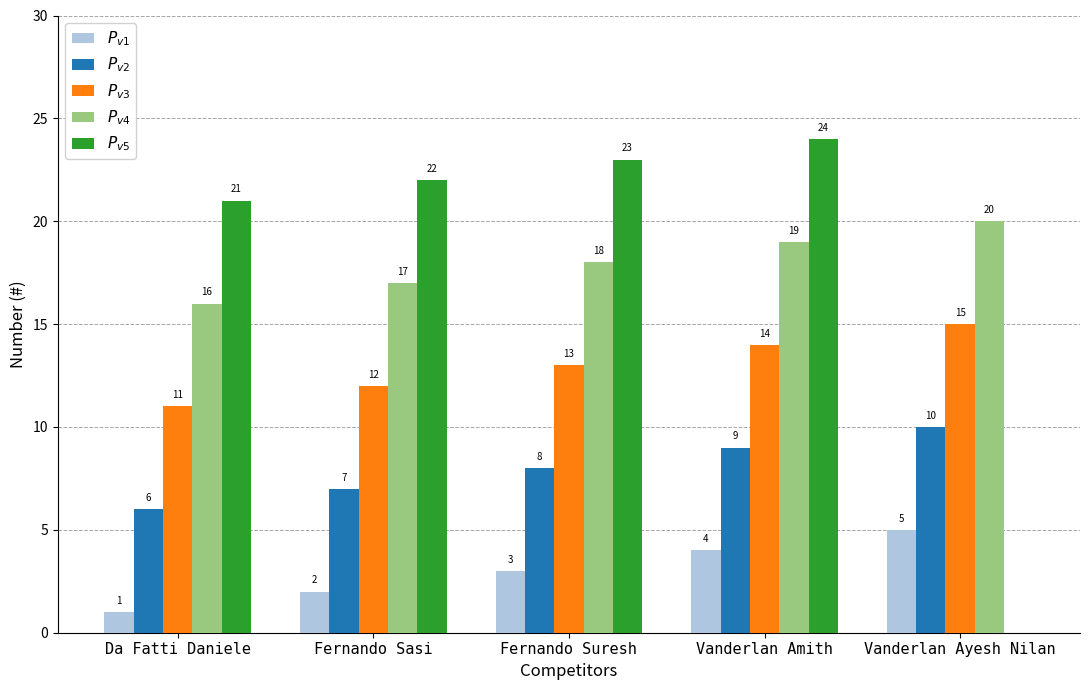

Count the $P_{v1}$ values in the range 2 to 4.

3